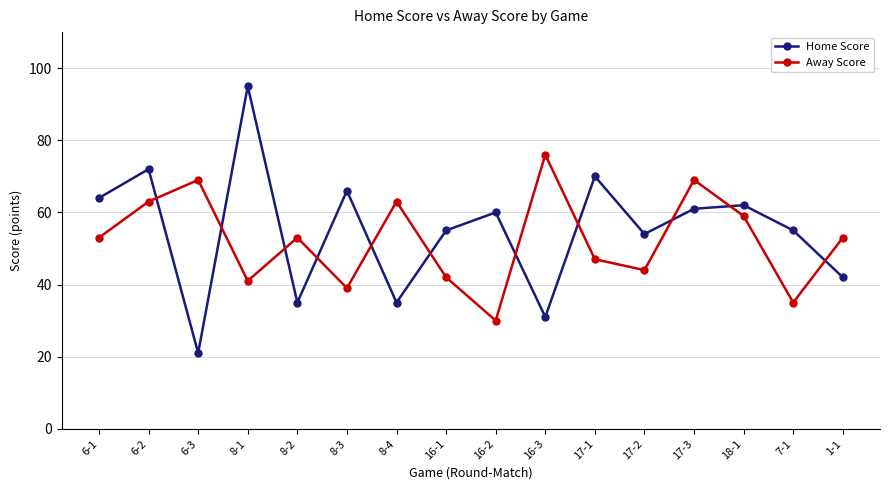

How many distinct data groups are displayed?

2